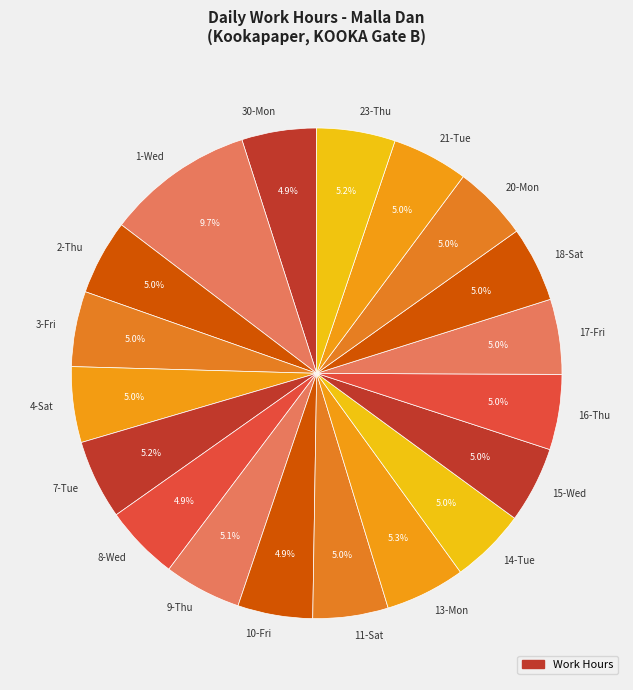

To the nearest percent, what is the average slice percentage?

5%